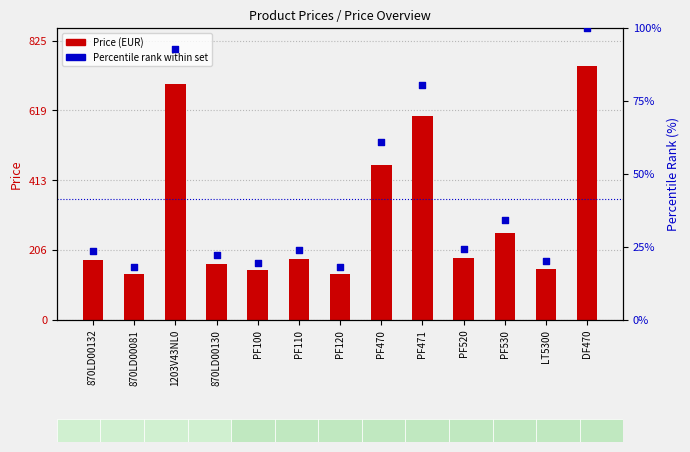

At how many categories does at least one series exceed 243?

5